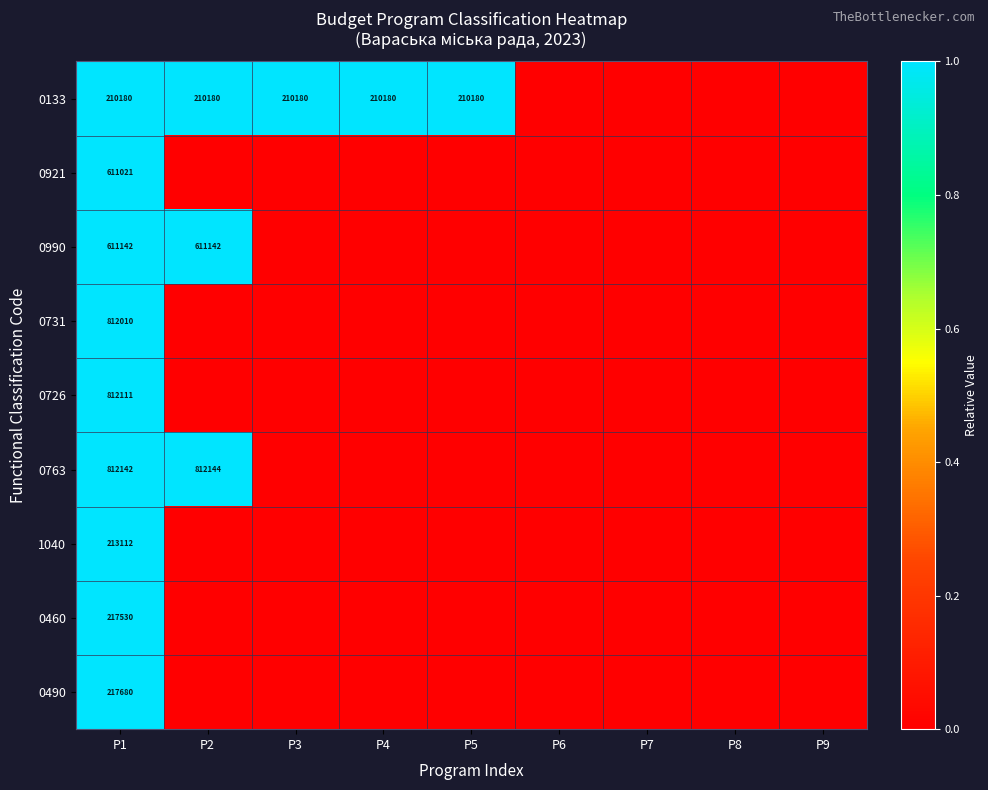

At which category is the sum across all series the highest?

Р1